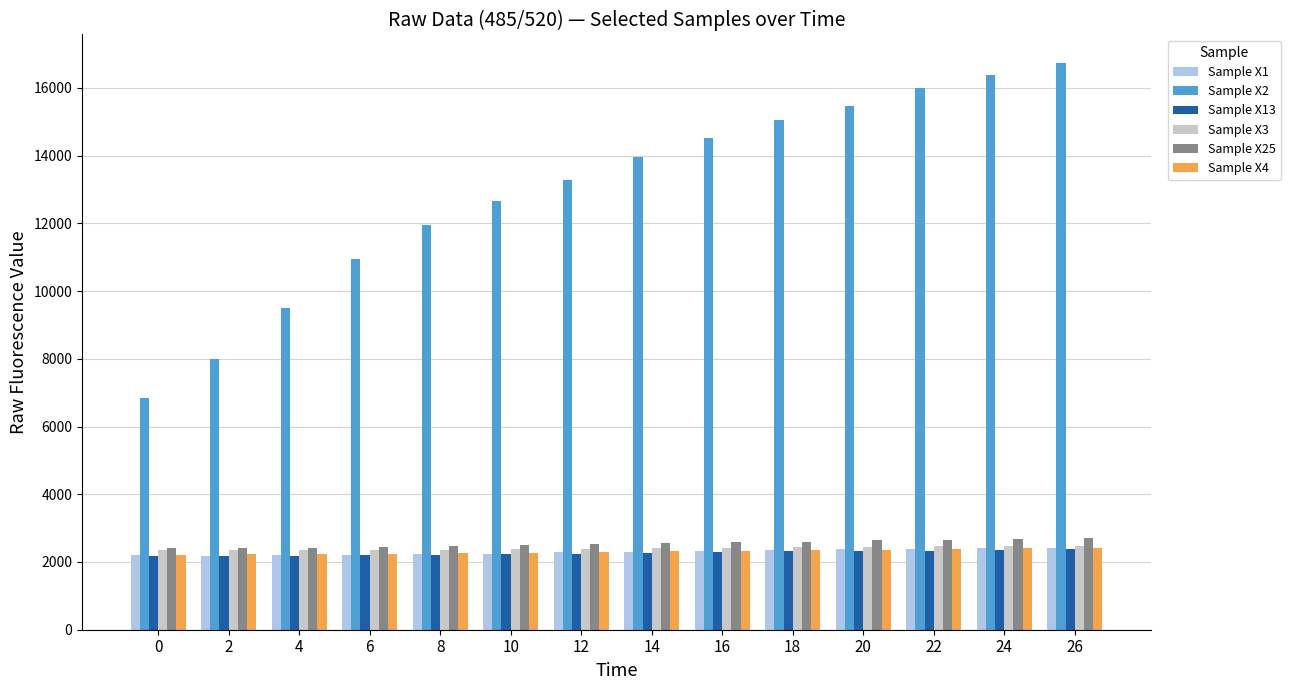

Which series has the largest total across all categories?

Sample X2